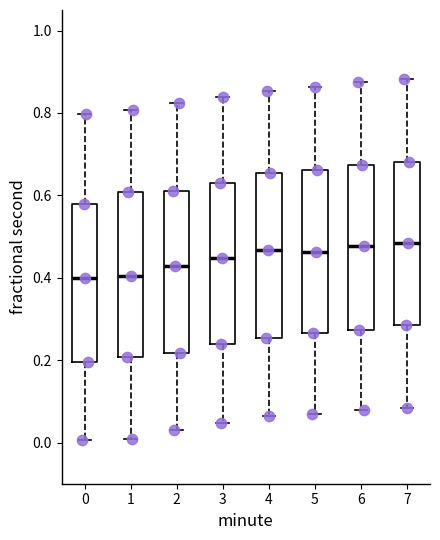

Reading left to right, transcribe this box plot: for each box, give where its median line is, the range the box spans, and where its two whiskers end, as read against the y-axis. The values are not printed on the chart, so give them approximately, as read against the axis.

0: median 0.40, box 0.20 to 0.58, whiskers 0.00 to 0.80
1: median 0.40, box 0.20 to 0.60, whiskers 0.00 to 0.80
2: median 0.42, box 0.22 to 0.62, whiskers 0.02 to 0.82
3: median 0.44, box 0.24 to 0.64, whiskers 0.04 to 0.84
4: median 0.46, box 0.26 to 0.66, whiskers 0.06 to 0.86
5: median 0.46, box 0.26 to 0.66, whiskers 0.08 to 0.86
6: median 0.48, box 0.28 to 0.68, whiskers 0.08 to 0.88
7: median 0.48, box 0.28 to 0.68, whiskers 0.08 to 0.88